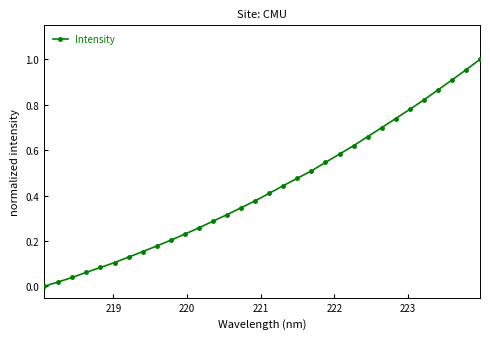

What is the sum of all values?

13.8